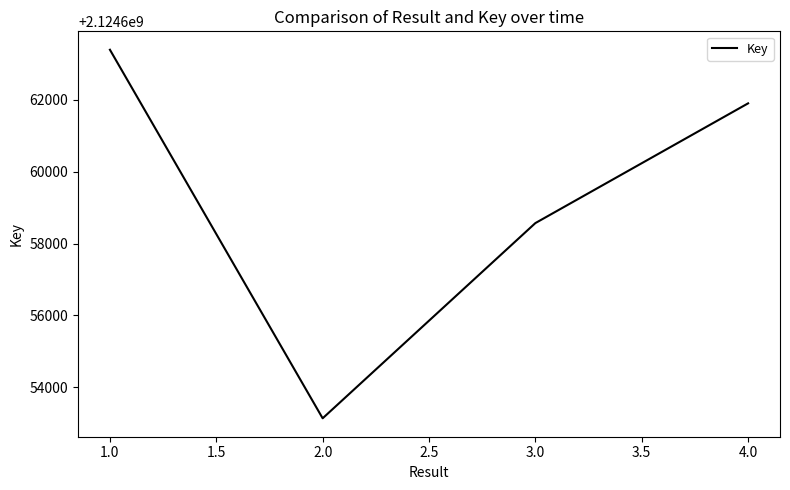

Reading left to right, what are all the values shown in this chart?

1.0=2124663395	2.0=2124653136	3.0=2124658570	4.0=2124661903